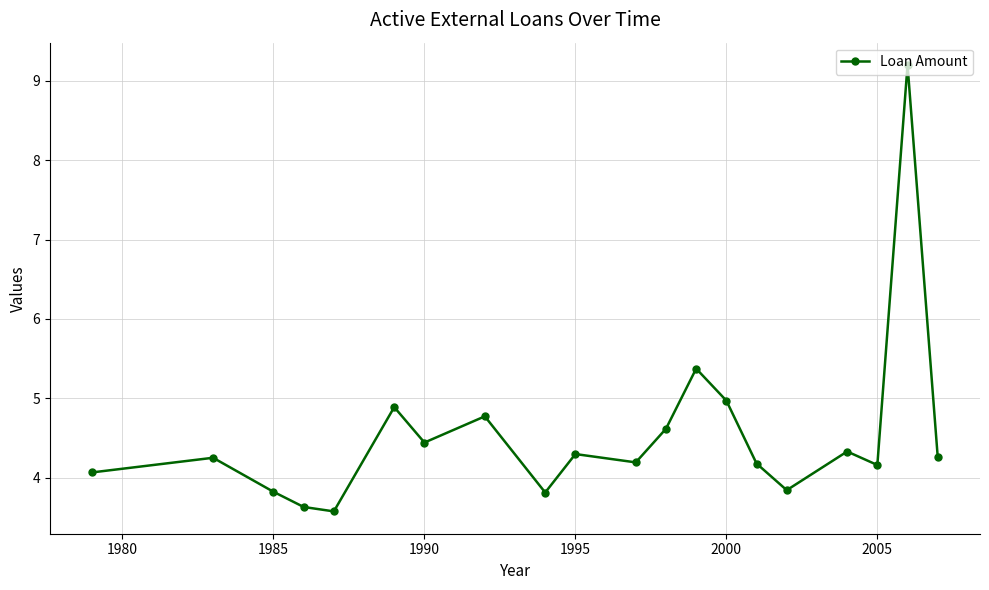

What is the difference between the second highest and minimum values?

1.8